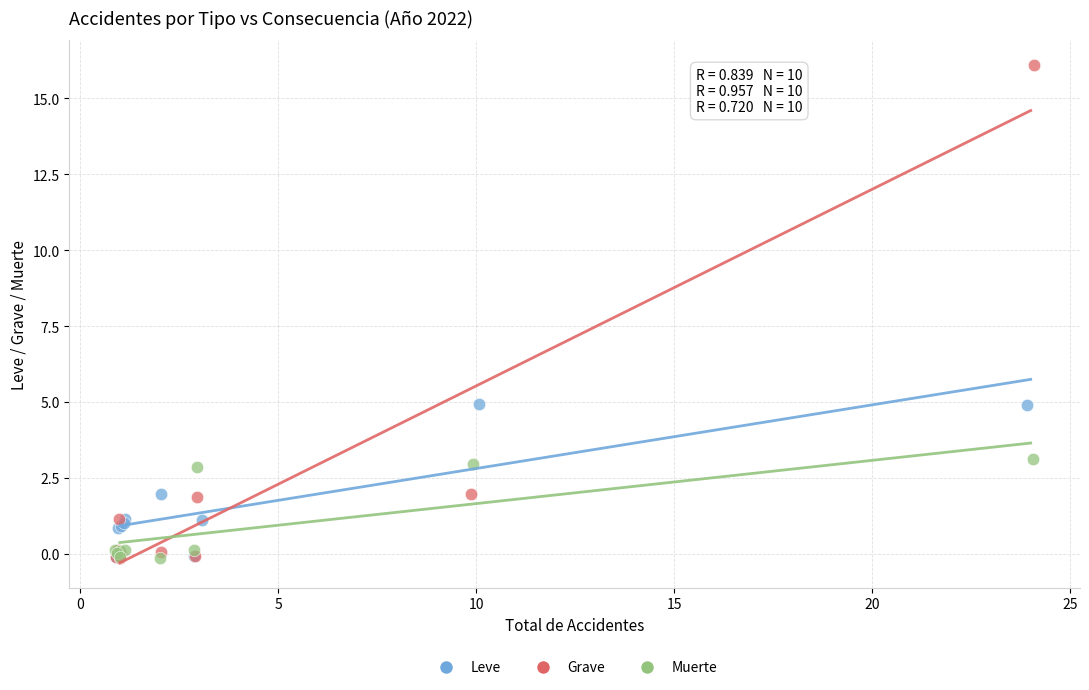

Which series reaches the maximum Y coordinate?

Grave